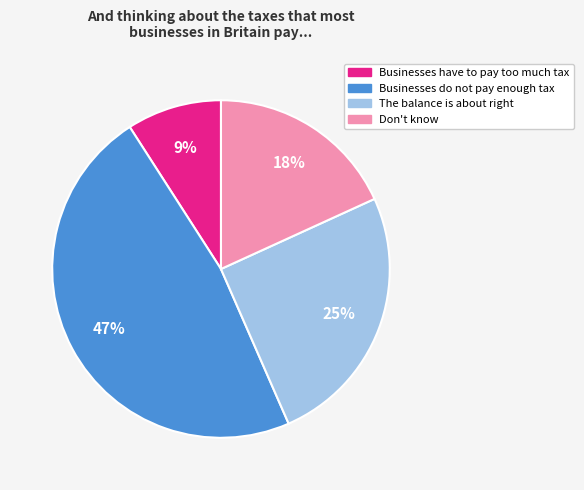

True or false: Businesses have to pay too much tax accounts for 21% of the total.

False